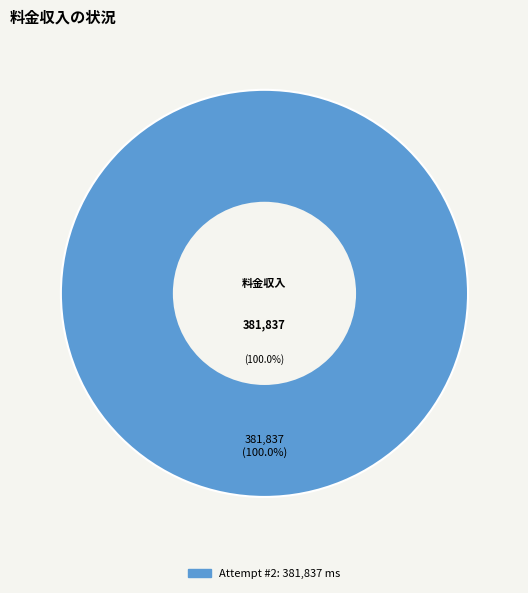

What is the largest slice in the pie chart?

2